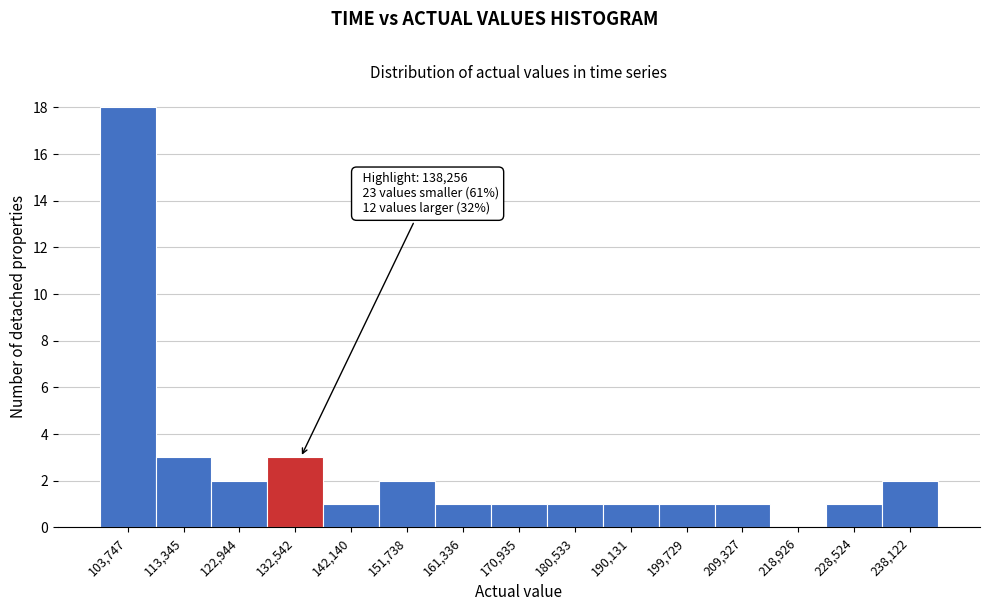

Reading right to left, transcribe all the data shown in this chart.

238,122=2	228,524=1	218,926=0	209,327=1	199,729=1	190,131=1	180,533=1	170,935=1	161,336=1	151,738=2	142,140=1	132,542=3	122,944=2	113,345=3	103,747=18